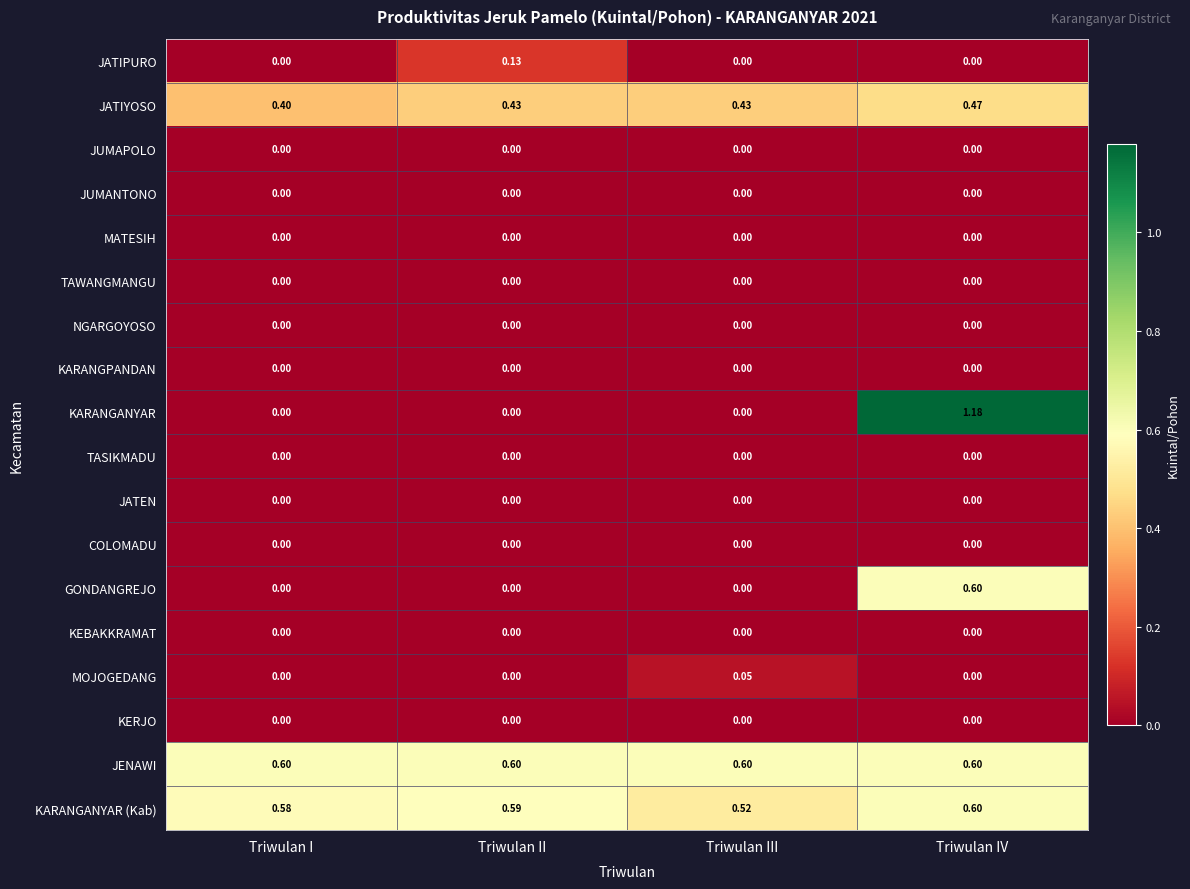

At which category does the chart reach its peak across all series?

Triwulan IV